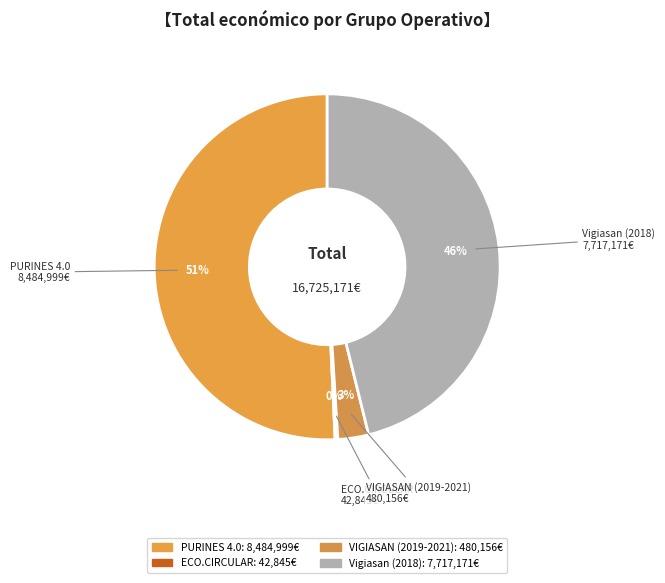

Does any single category account for the majority?

Yes